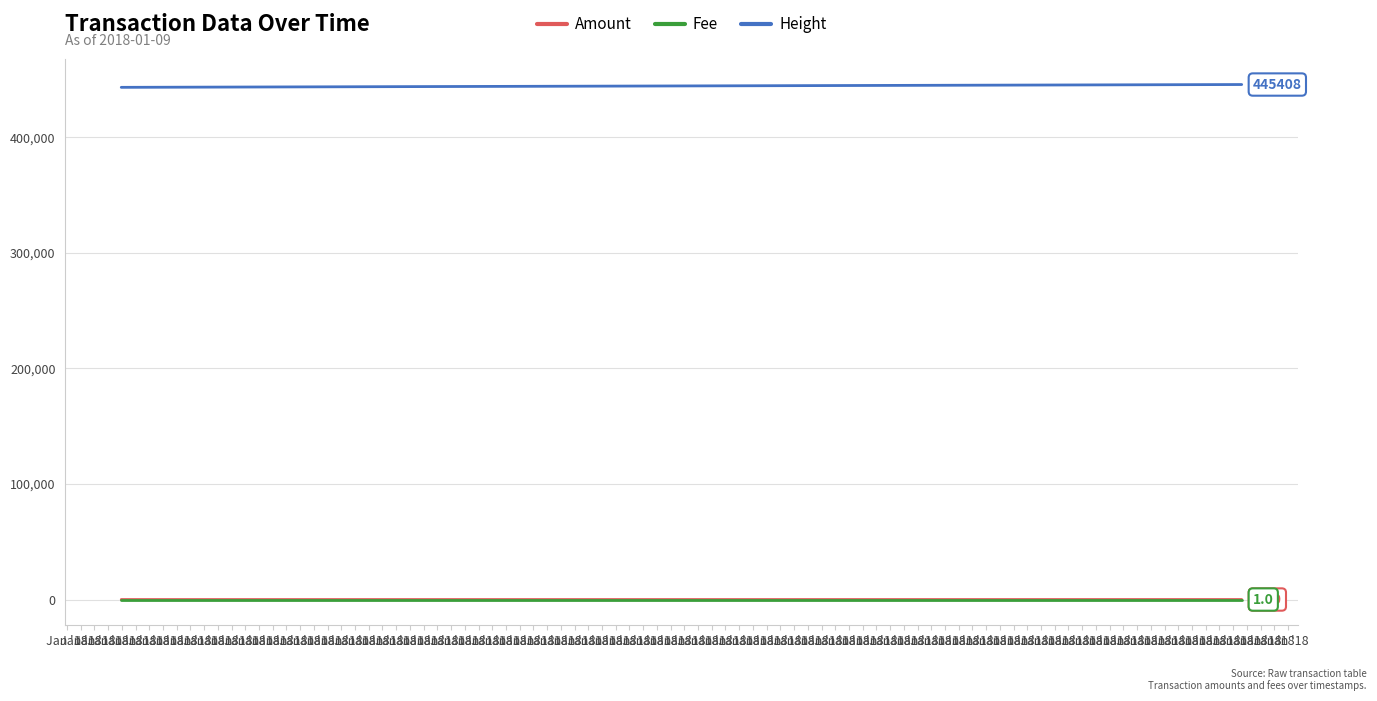

True or false: Amount and Height intersect in this chart.

False